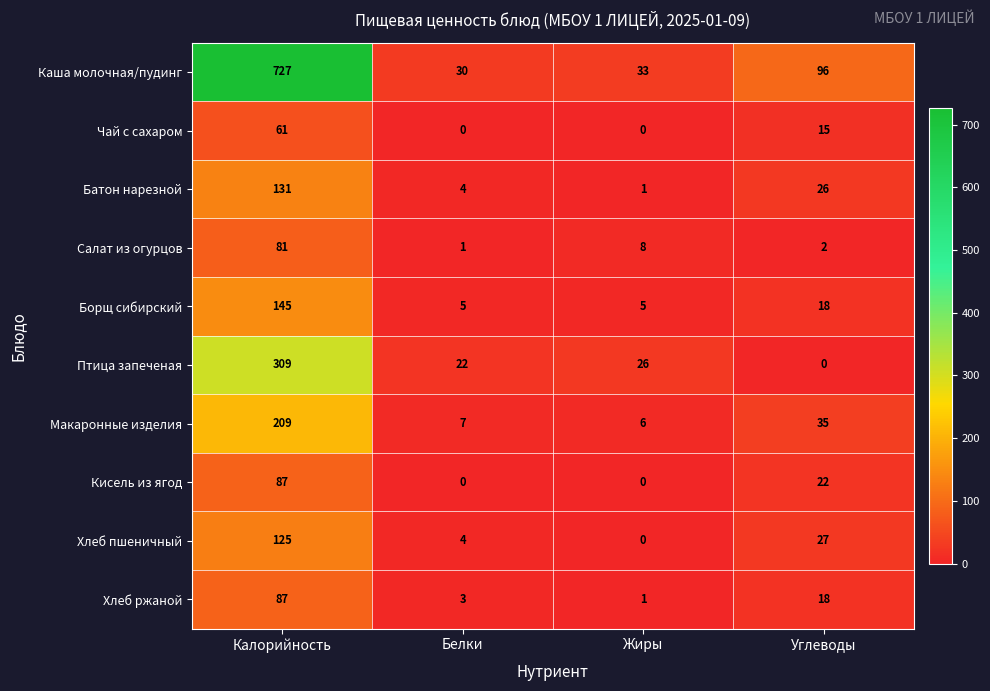

What is the difference between the highest and lowest values at Калорийность?

666